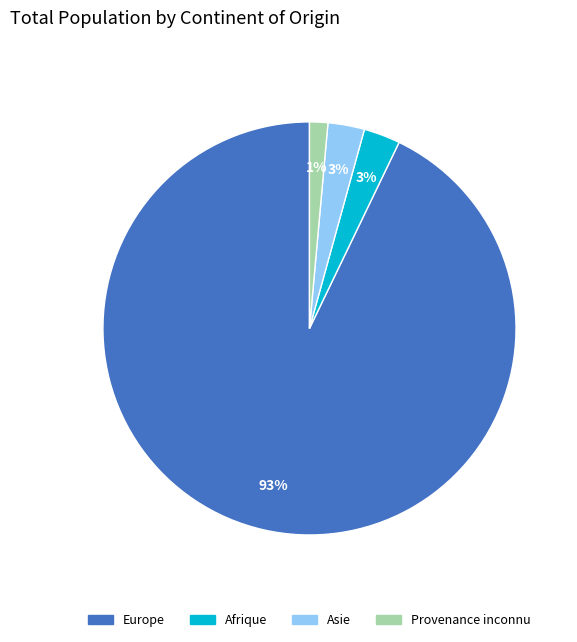

What percentage is the Afrique slice, to the nearest percent?

3%